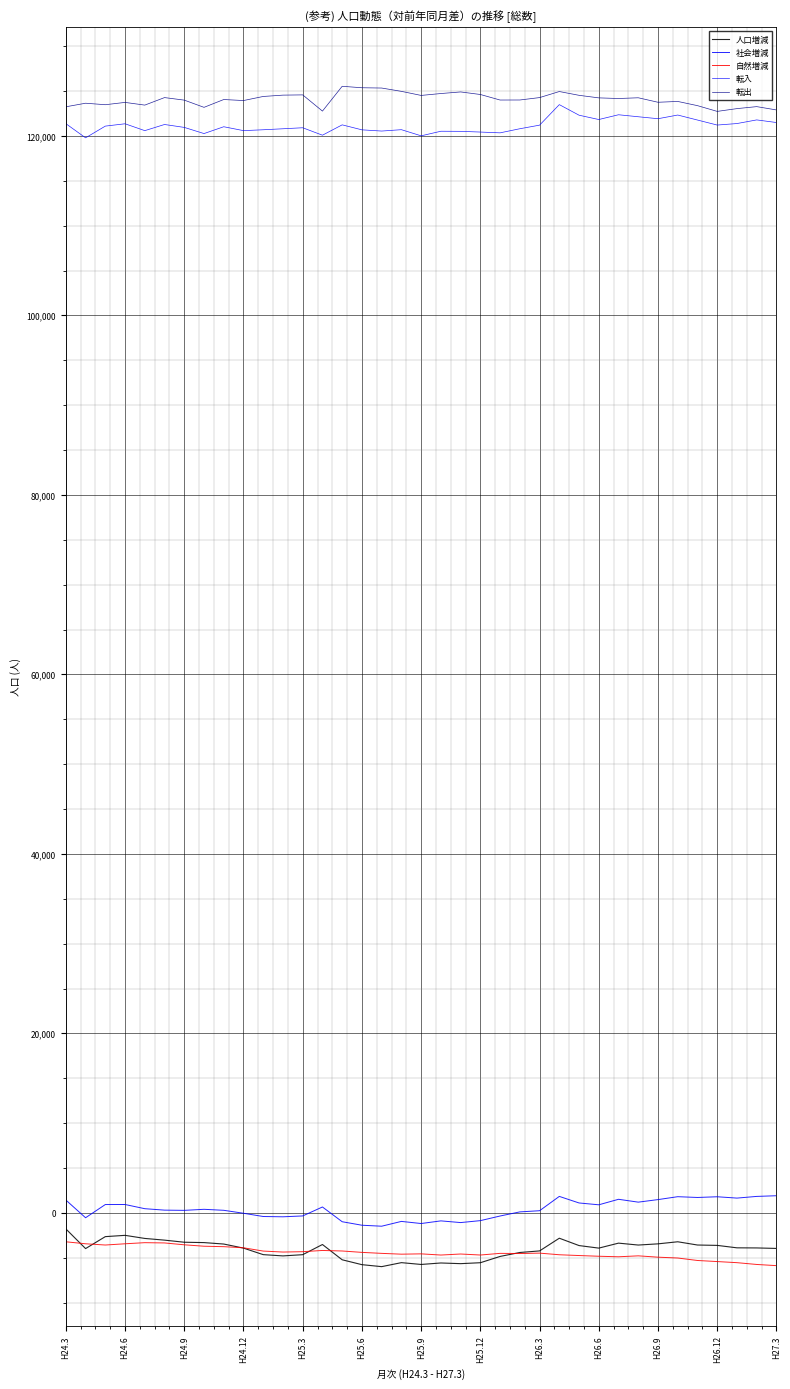

How many lines are shown in the chart?

5